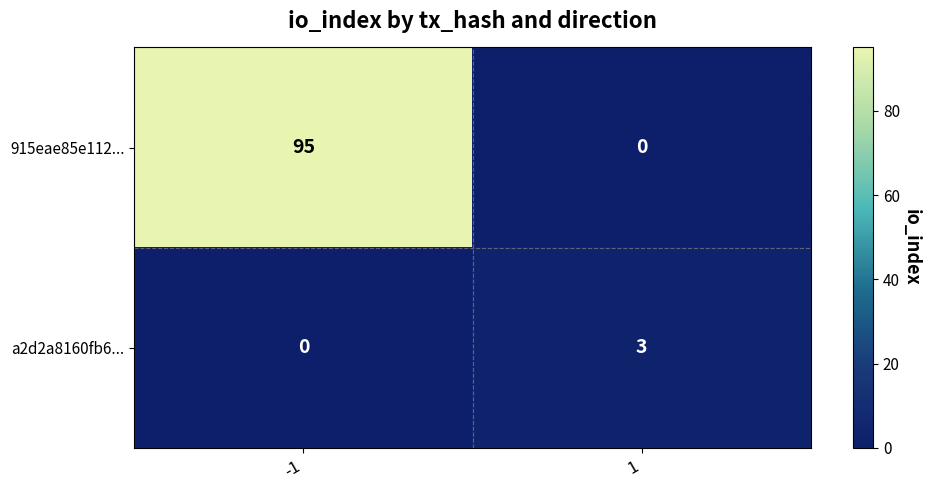

At -1, list the series in order from smallest to largest.

a2d2a8160fb6..., 915eae85e112...